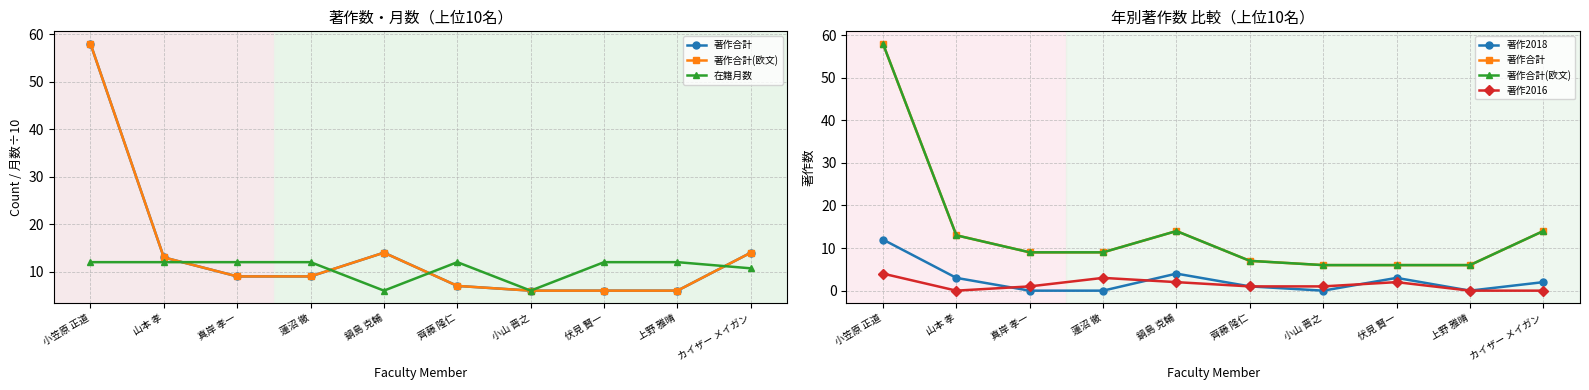

Rank the categories by 著作合計(欧文) value from lowest to highest.

小山 晋之, 伏見 賢一, 上野 雅晴, 齊藤 隆仁, 真岸 孝一, 蓮沼 徹, 山本 孝, 鍋島 克輔, カイザー メイガン, 小笠原 正道